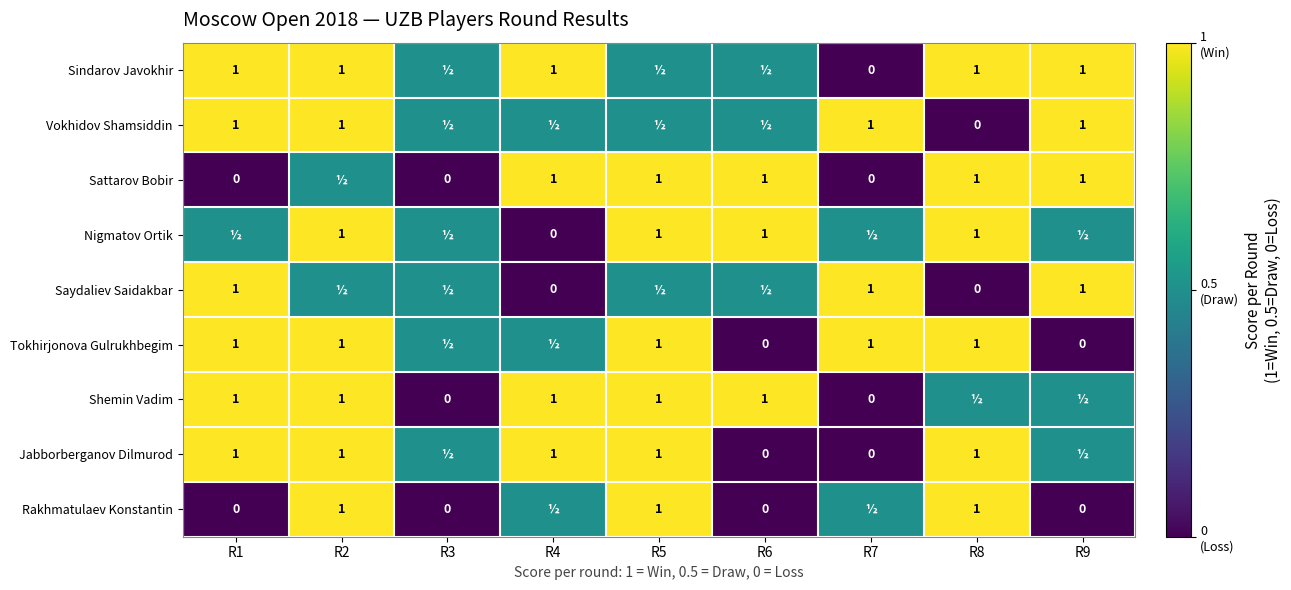

How many categories are shown in the chart?

9